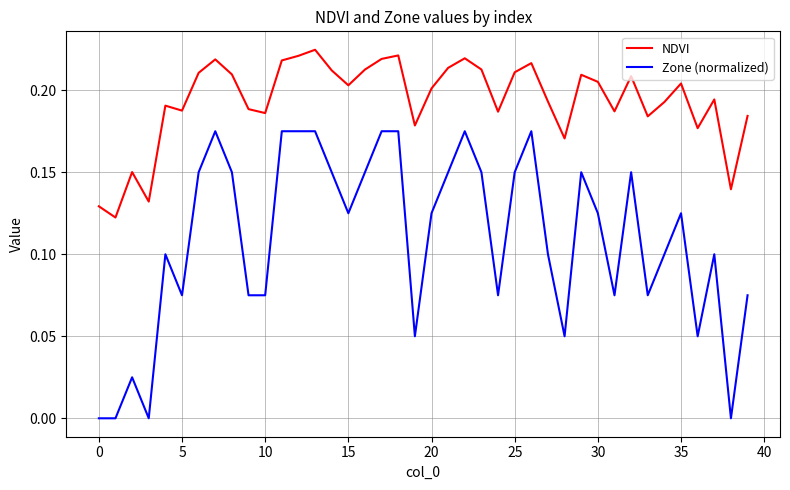

What are all the series names shown in the legend?

NDVI, Zone (normalized)